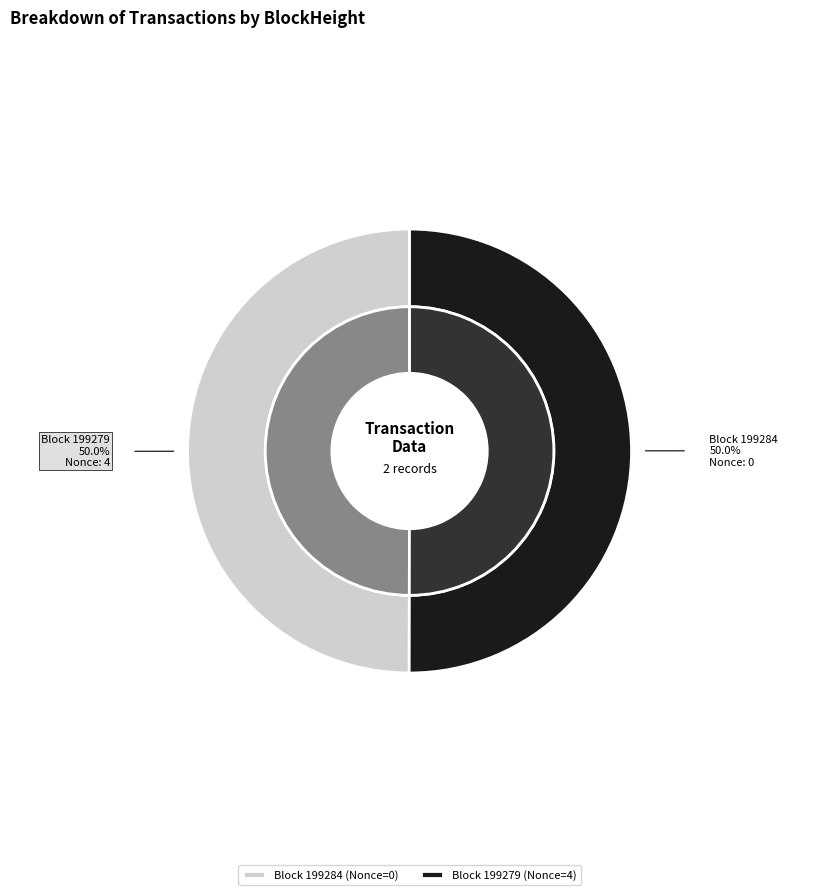

What is the smallest slice in the pie chart?

199284